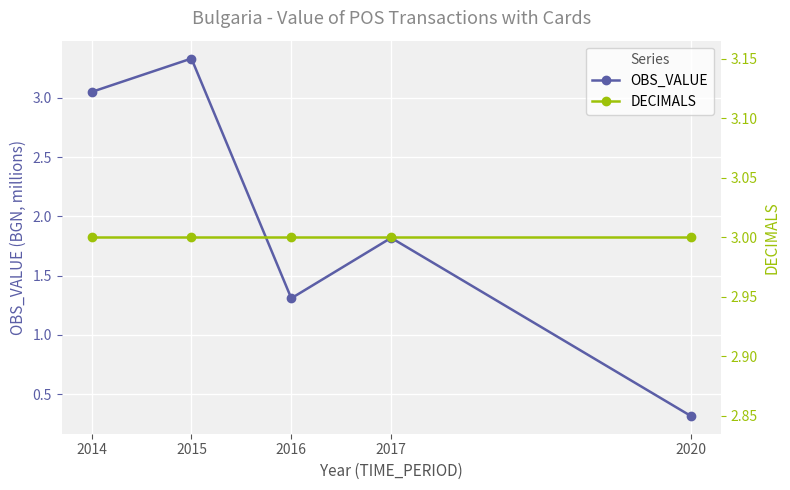

Is it true that OBS_VALUE equals 1.8 at 2017?

True